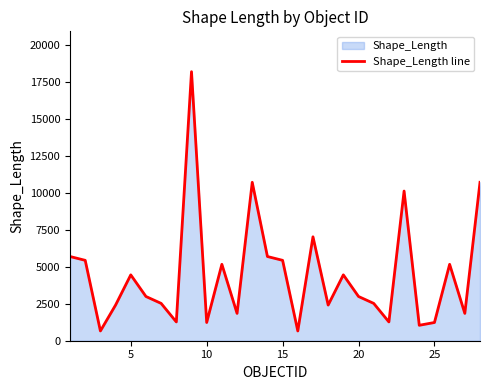

What is the minimum value shown in the chart?

660.7